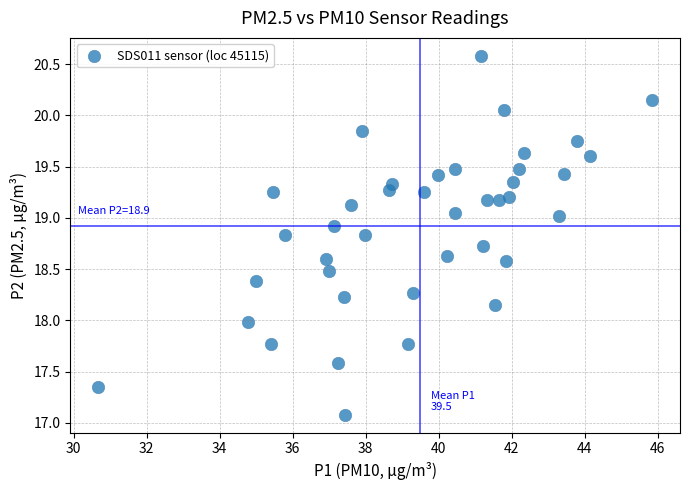

What is the range of Y values (max minus min)?

3.5